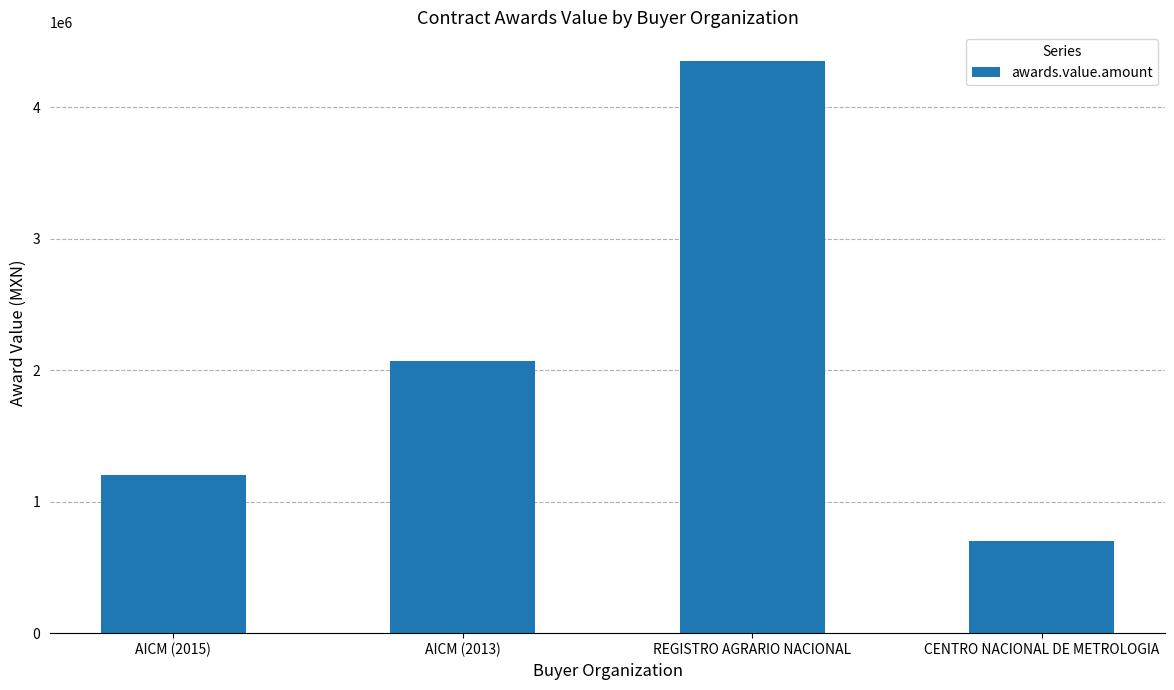

What is the difference between the values at AICM (2013) and AICM (2015)?

864432.0